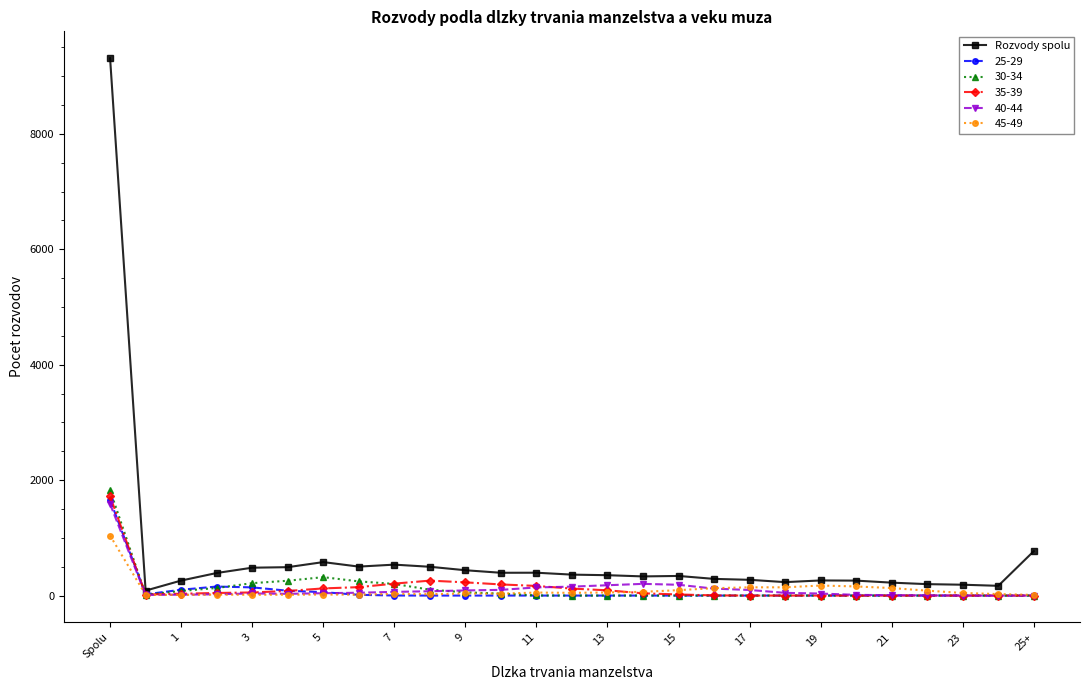

How many lines are shown in the chart?

6